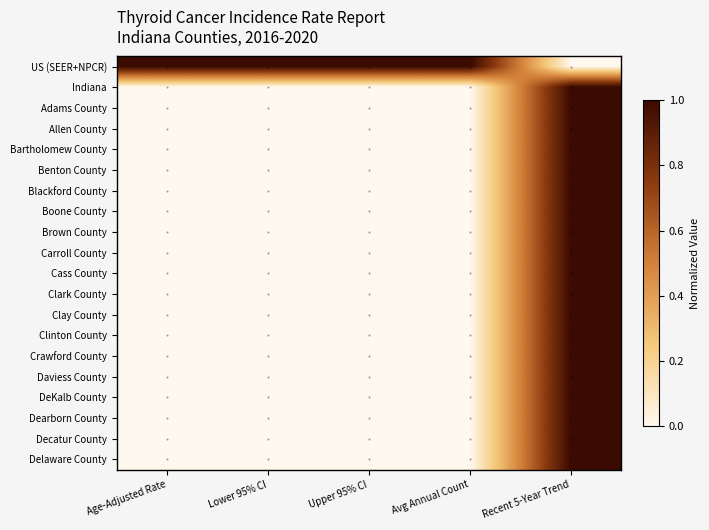

At which category is the sum across all series the highest?

Recent 5-Year Trend